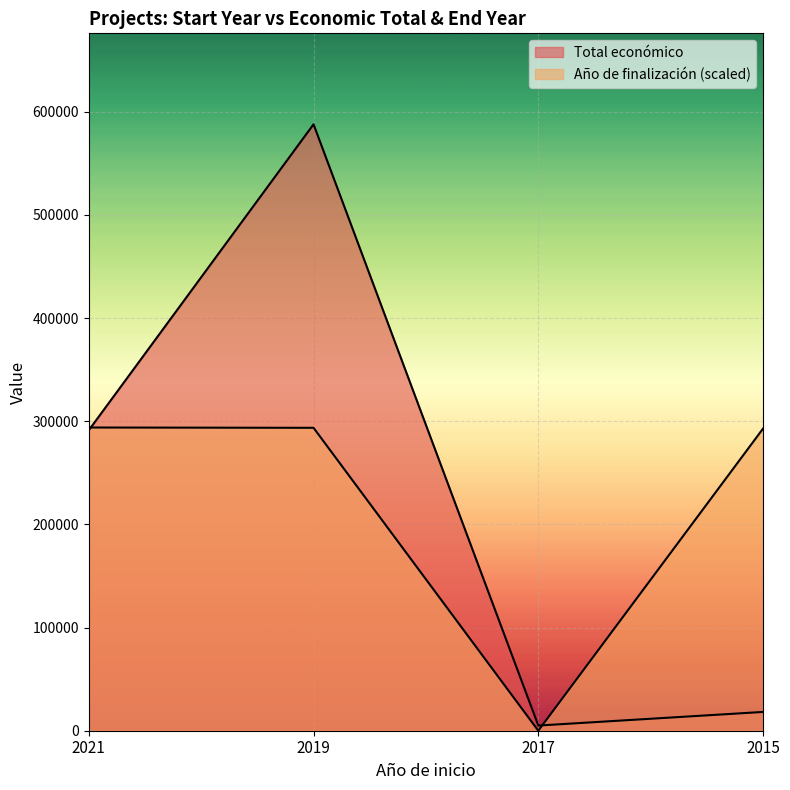

At which category does Año de finalización reach its first local valley?

2017